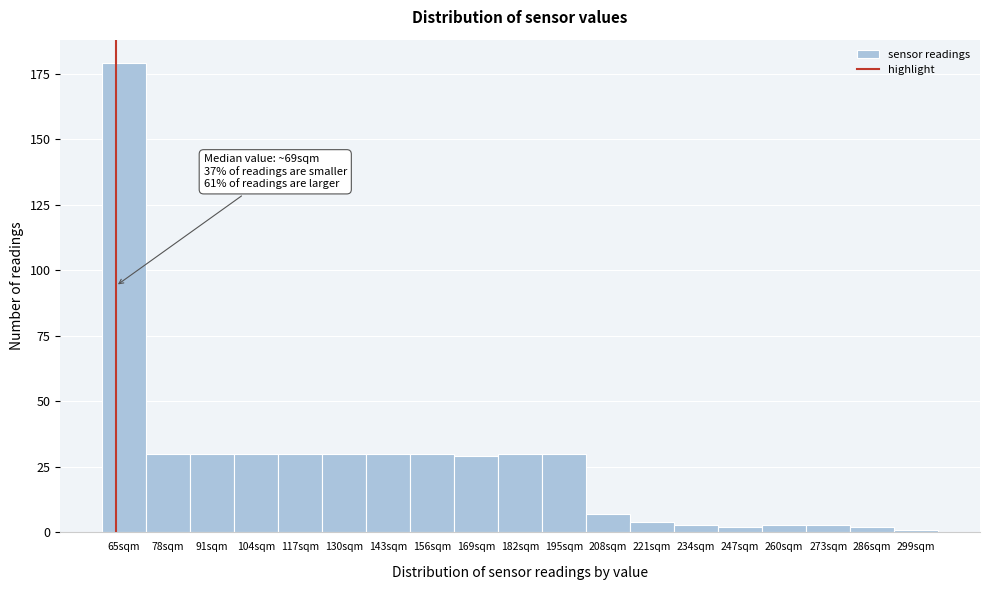

Reading left to right, extract all data points from this chart.

179	30	30	30	30	30	30	30	29	30	30	7	4	3	2	3	3	2	1